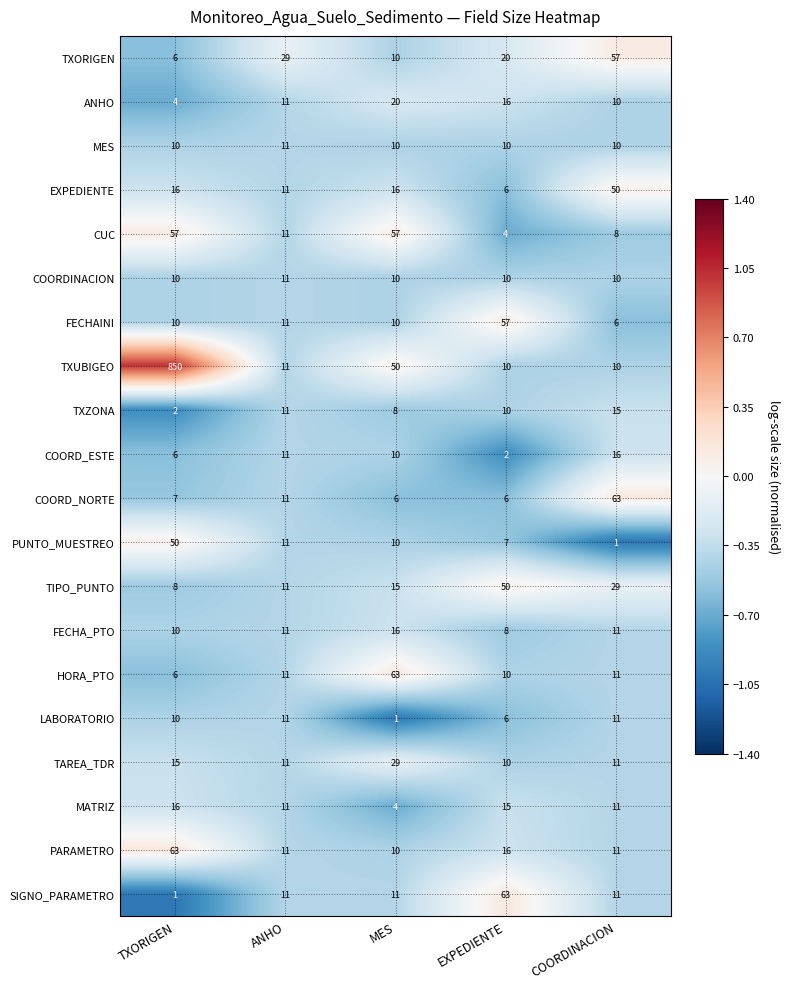

At which label is COORD_NORTE closest to 34?

ANHO